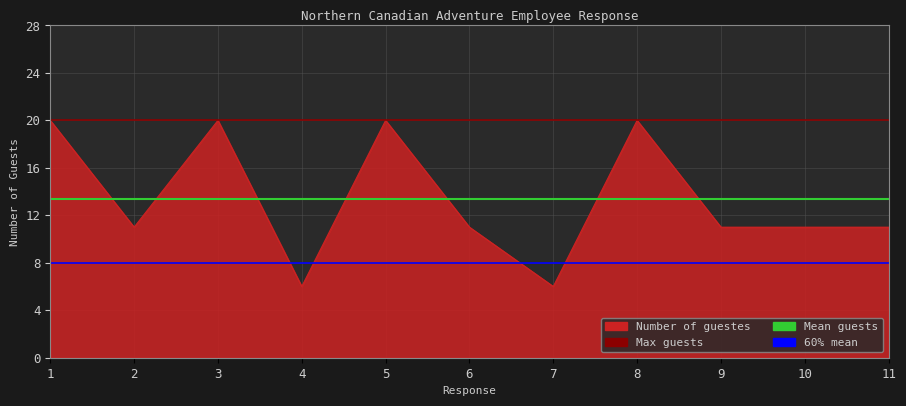

What is the smallest value displayed?

6